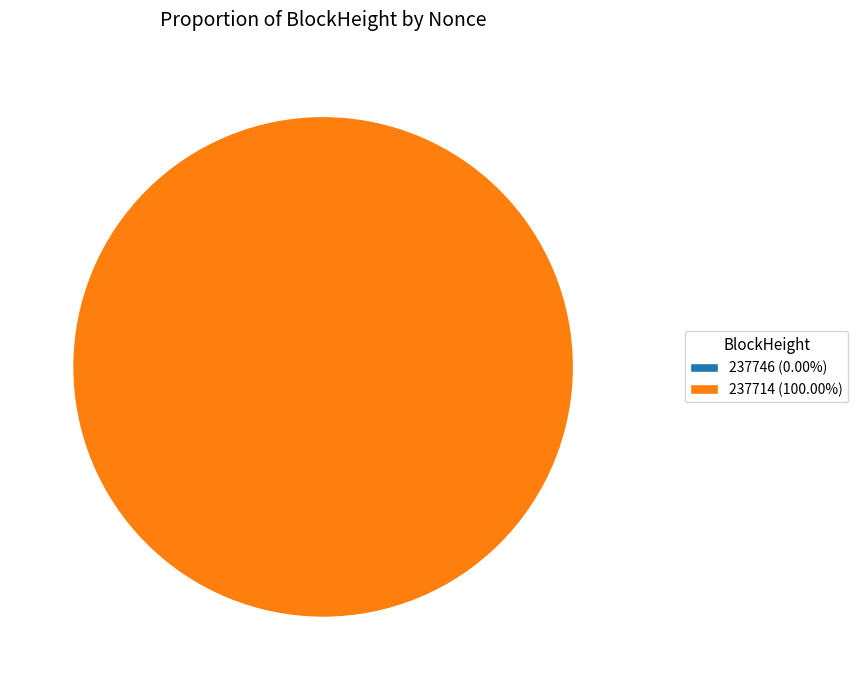

Which category has the smallest portion of the pie?

237746